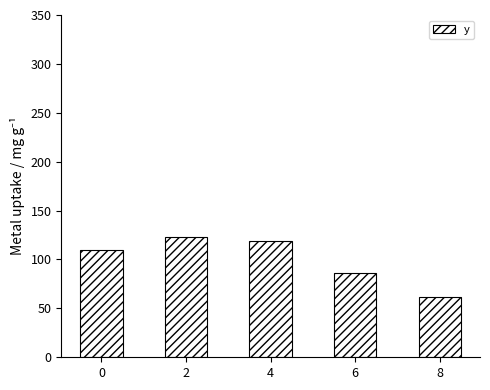

List the labels in order of value, largest first.

2, 4, 0, 6, 8